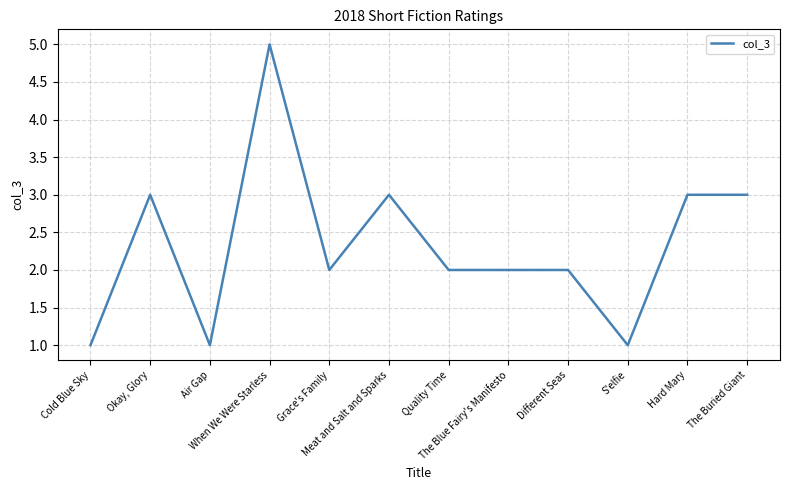

Reading left to right, what are all the values shown in this chart?

1	3	1	5	2	3	2	2	2	1	3	3